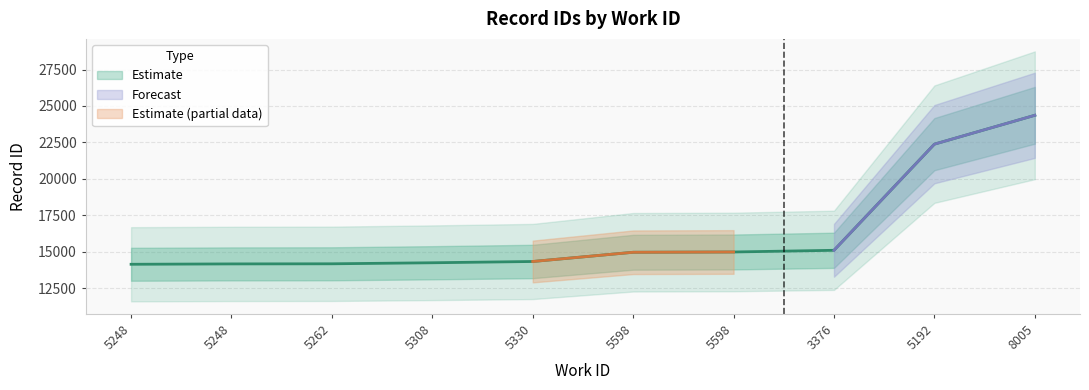

At which label does the data first exceed 14963?

5598